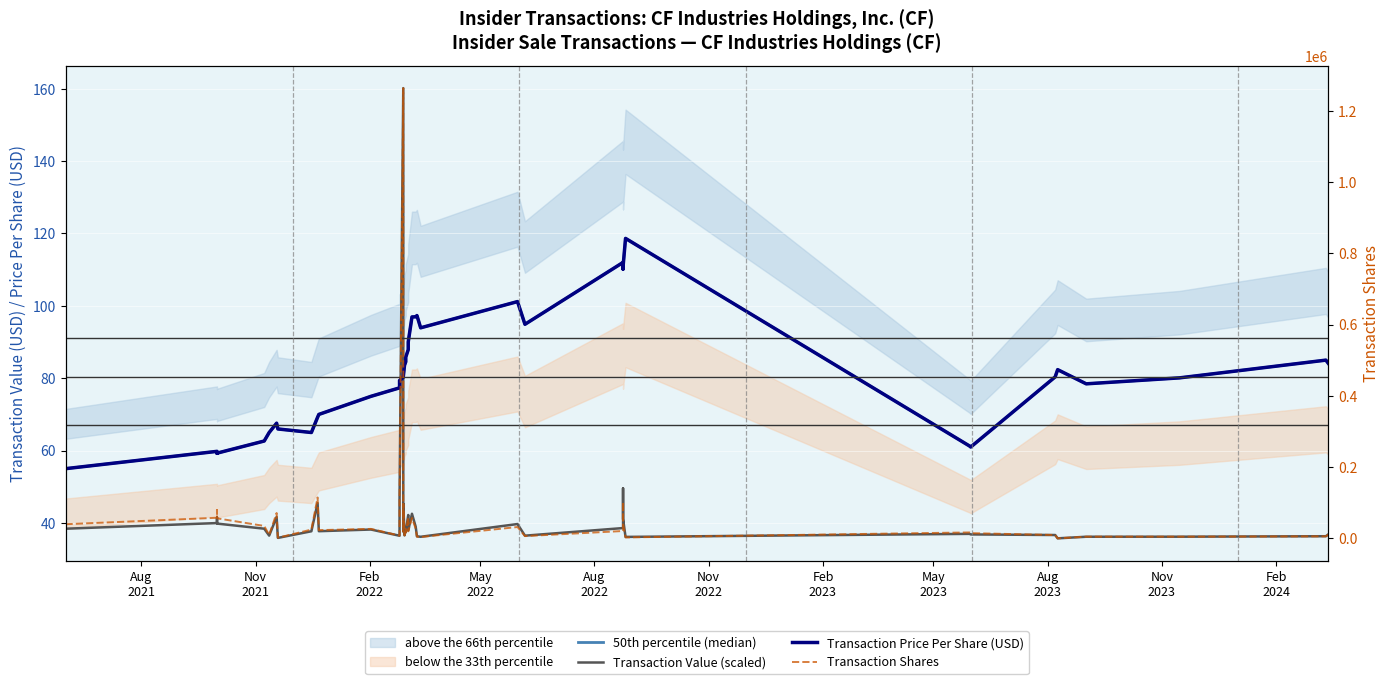

The value of Transaction Shares at 19 is 7346.7. True or false?

False